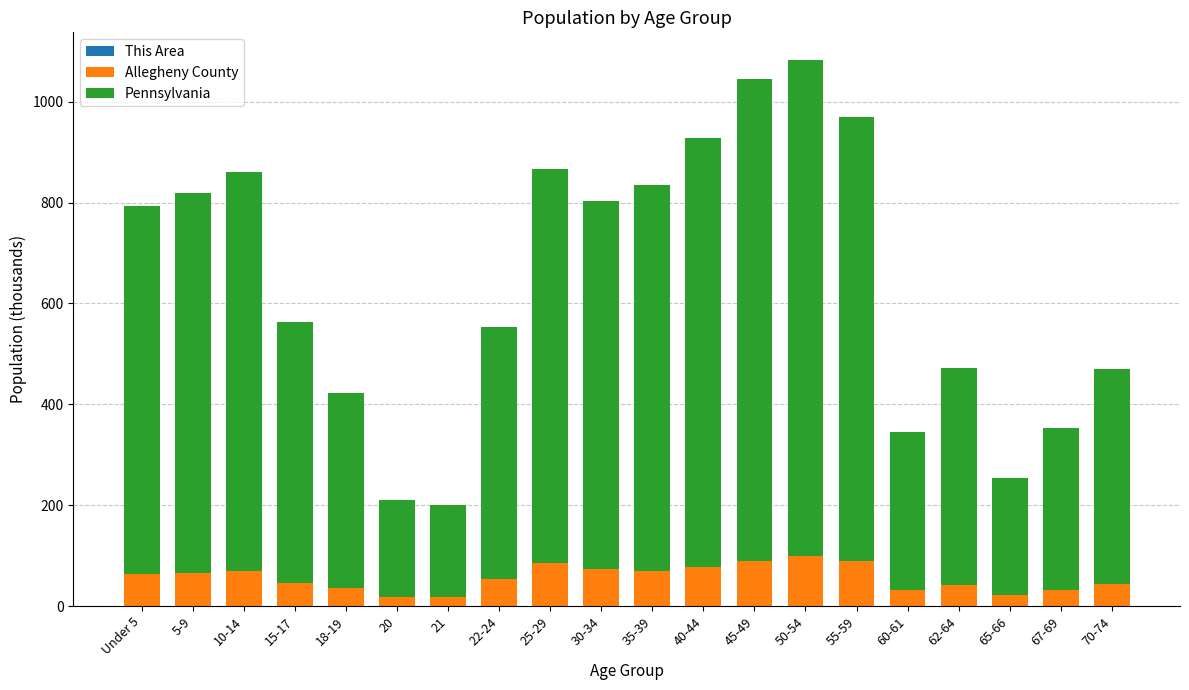

Rank the series by their maximum value, from lowest to highest.

This Area, Allegheny County, Pennsylvania